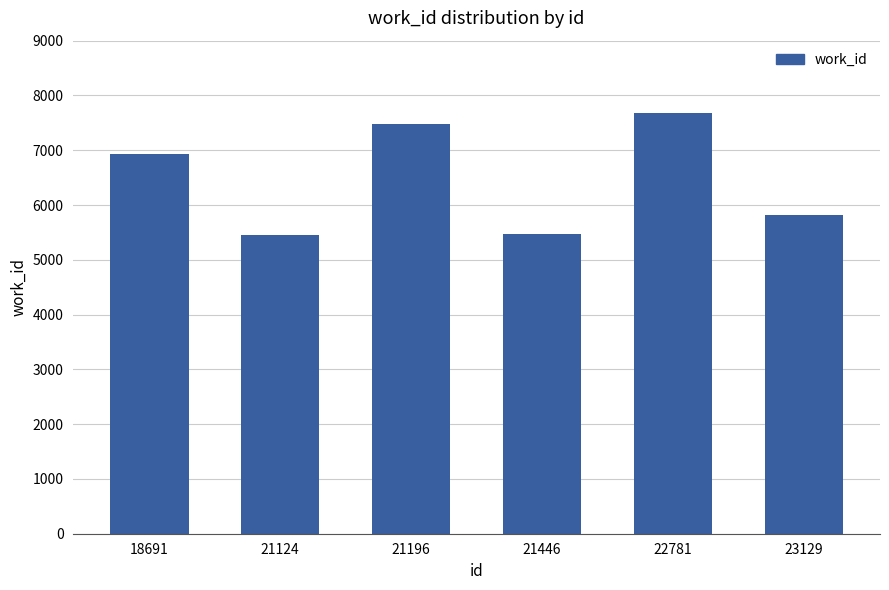

What is the smallest value displayed?

5452